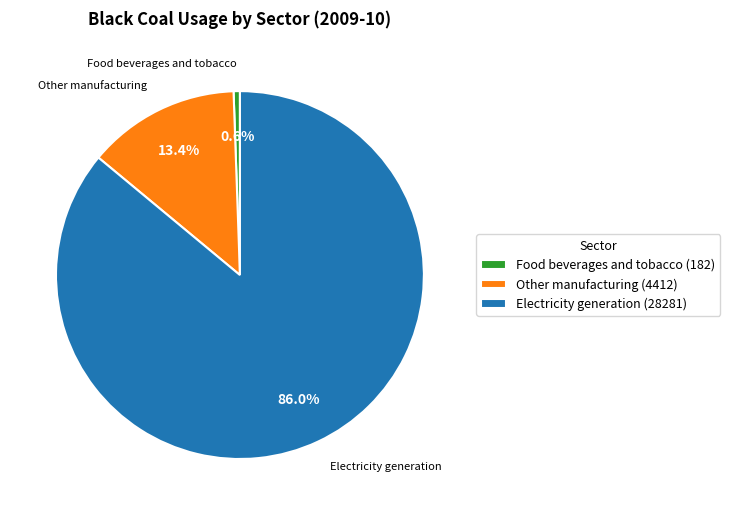

Which slice is the largest?

Electricity generation (28281)